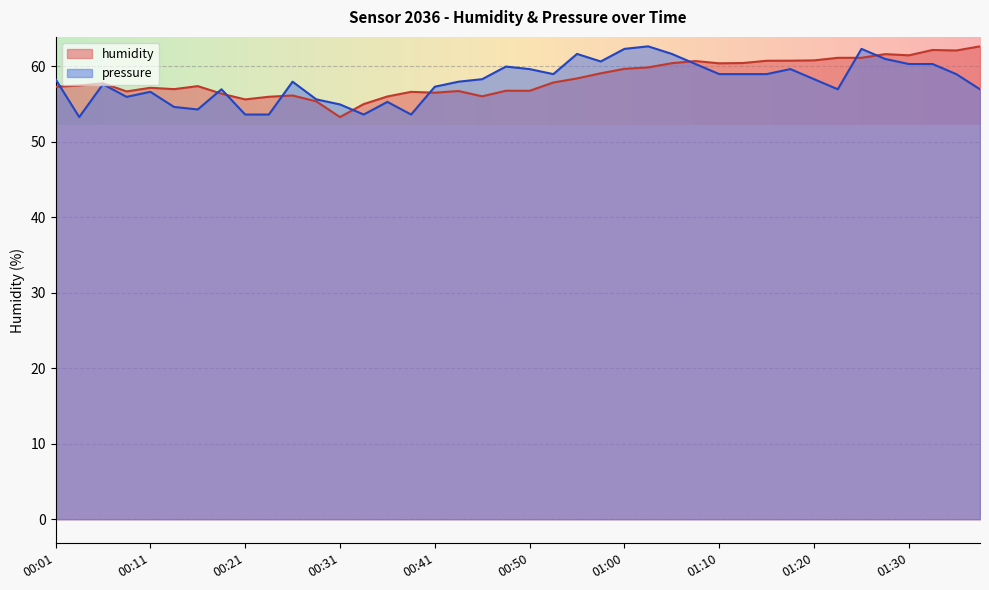

Rank the series by their average value, from lowest to highest.

pressure, humidity